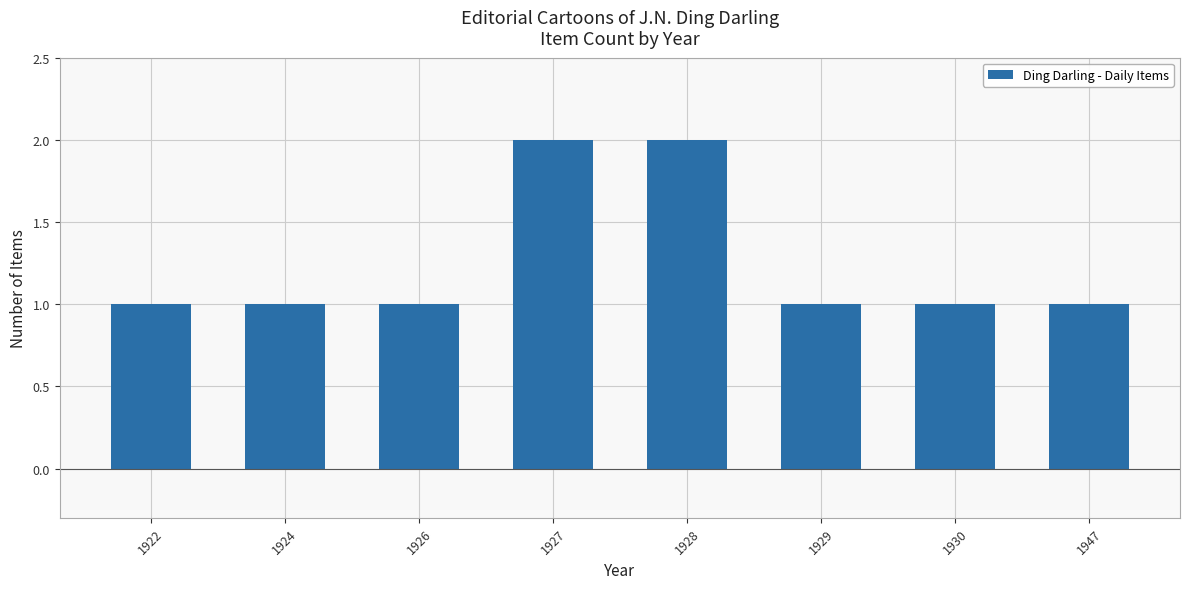

What is the ratio of the value at 1927 to the value at 1947?

2.0